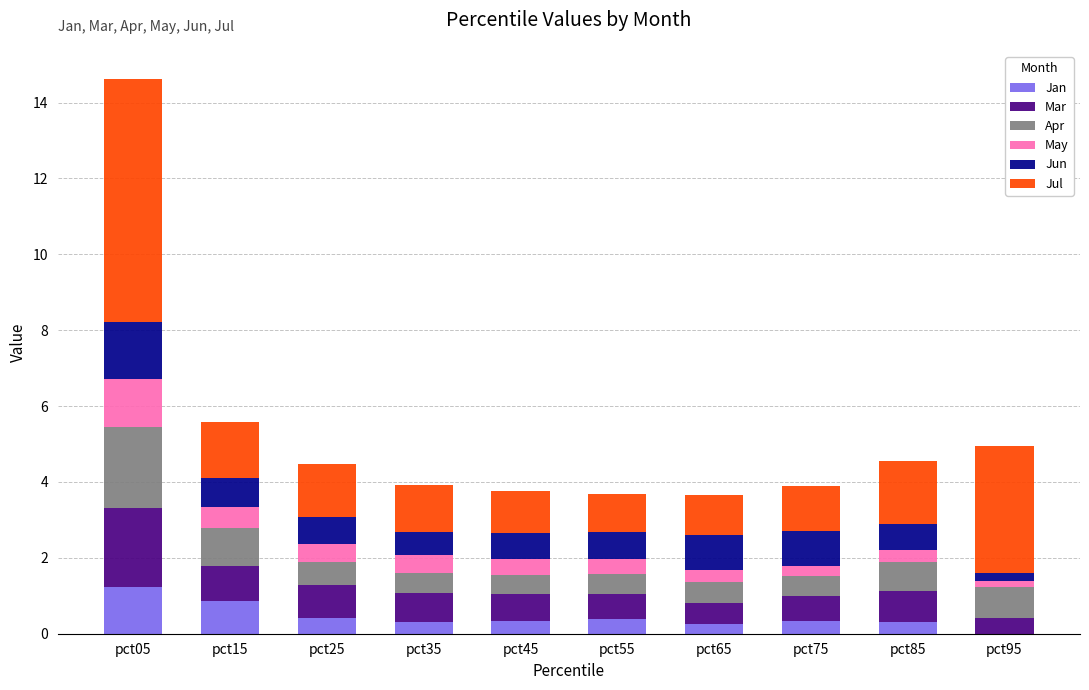

At which category is the sum across all series the highest?

pct05